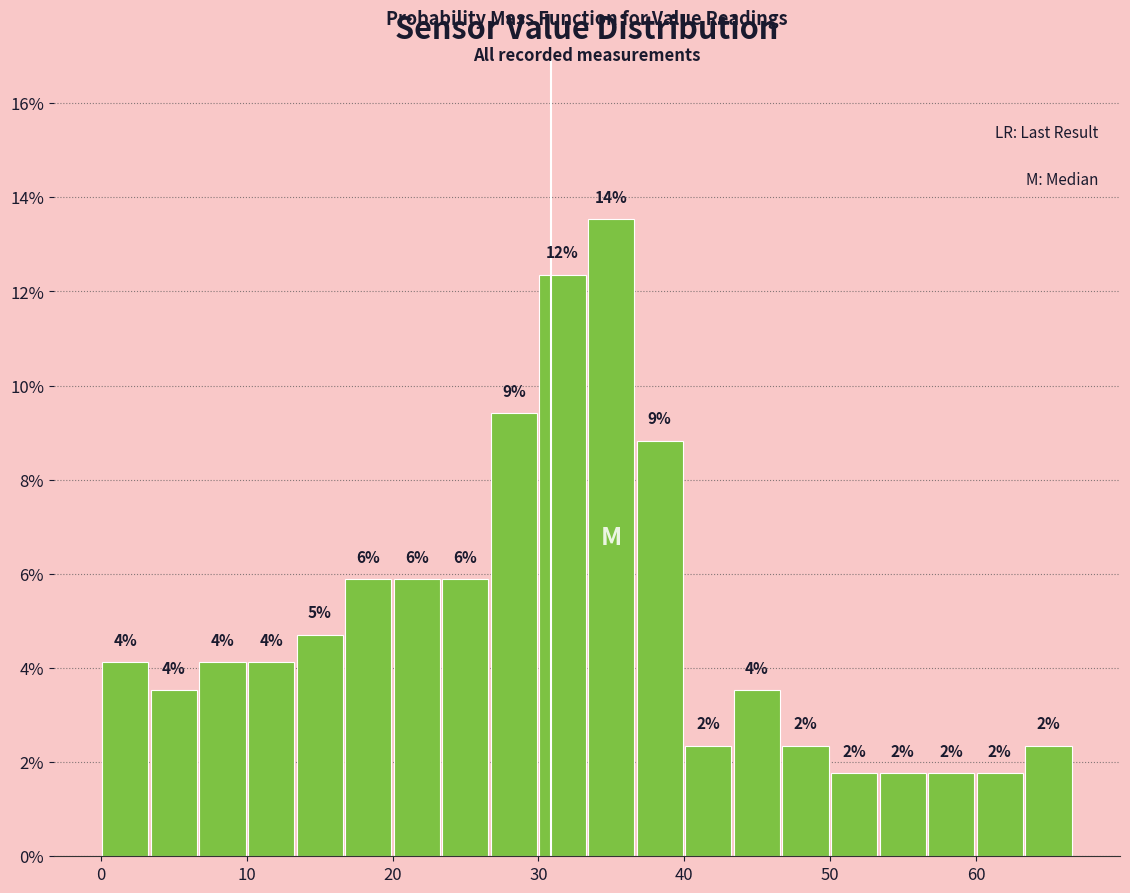

Around what value on the x-axis is the tallest bar? Give the approximate position of its centre, as read against the axis.

35